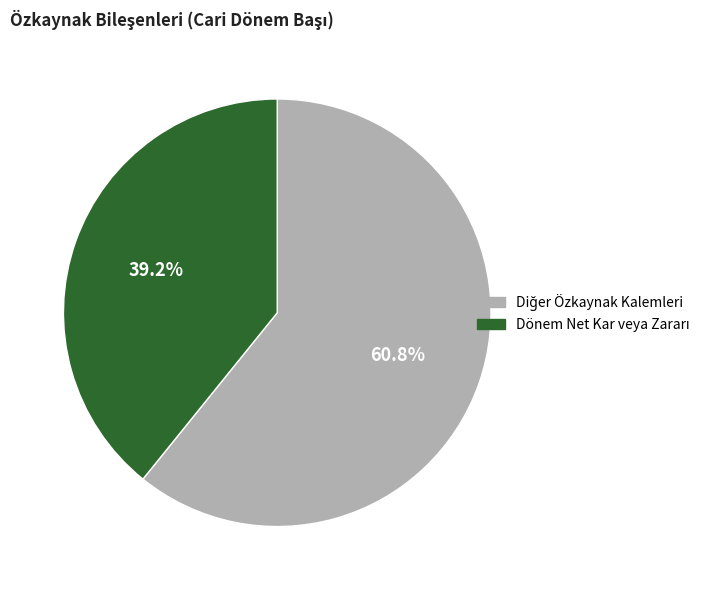

Is there any slice that represents more than half of the pie?

Yes